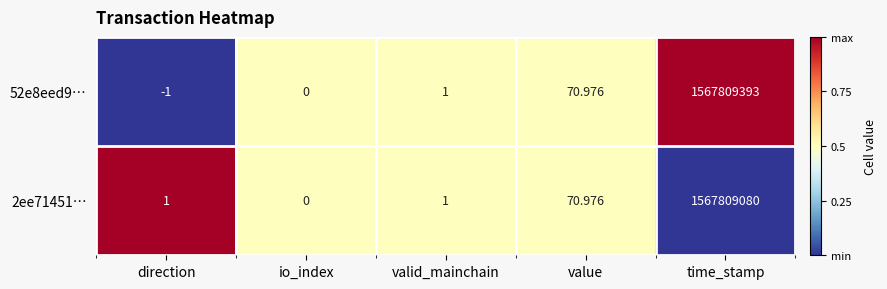

Is the value of 52e8eed9… at valid_mainchain greater than the value of 2ee71451… at io_index?

Yes